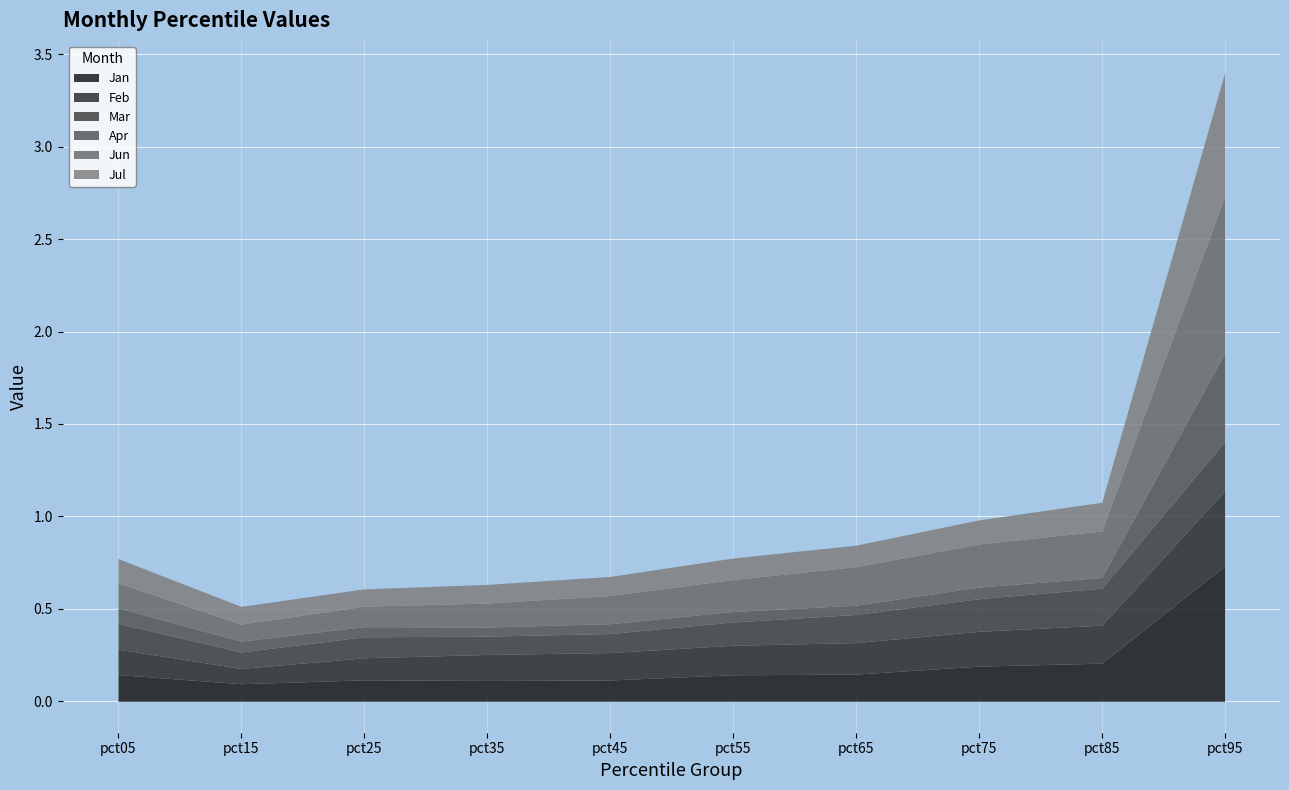

List the series in order of their peak value, highest first.

Jun, Jan, Jul, Apr, Feb, Mar